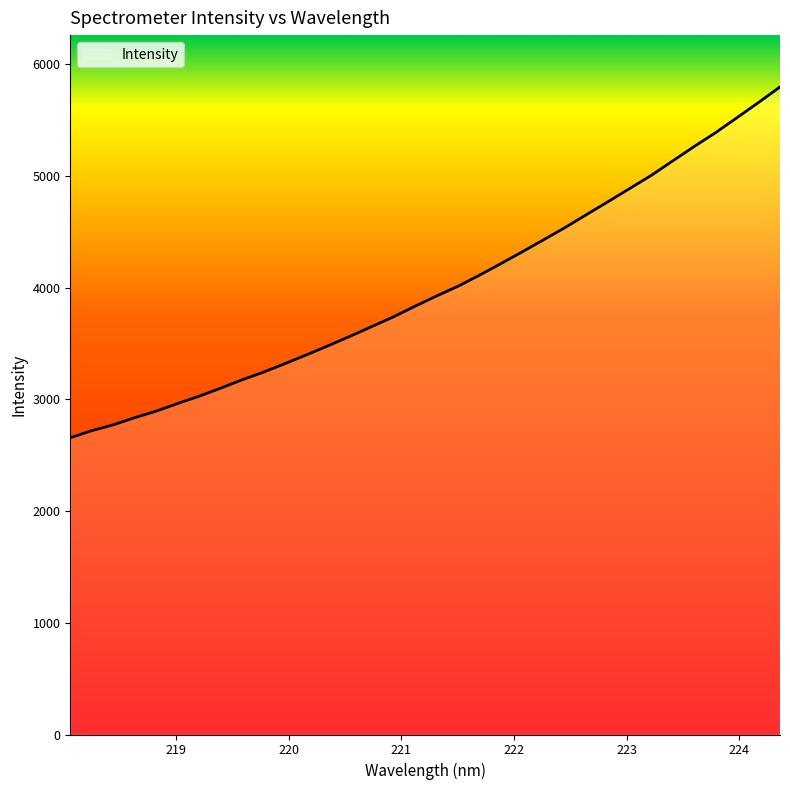

What is the difference between the maximum and minimum values?

3140.1